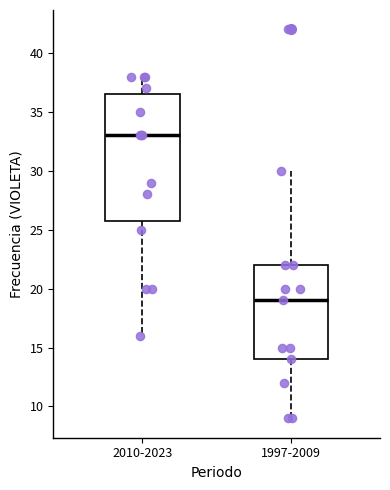

Reading left to right, read every box against the y-axis: the position of its median line, the range the box covers, and the ends of its whiskers. The values are not printed on the chart, so give them approximately, as read against the axis.

2010-2023: median 33.0, box 26.0 to 36.5, whiskers 16.0 to 38.0
1997-2009: median 19.0, box 14.0 to 22.0, whiskers 9.0 to 30.0